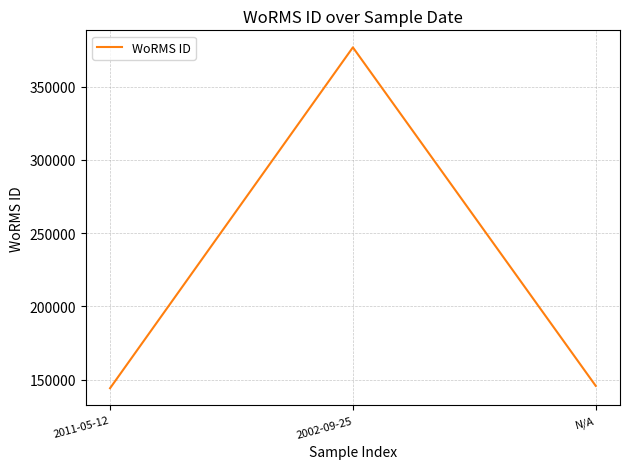

At which label is the value closest to 260502?

N/A